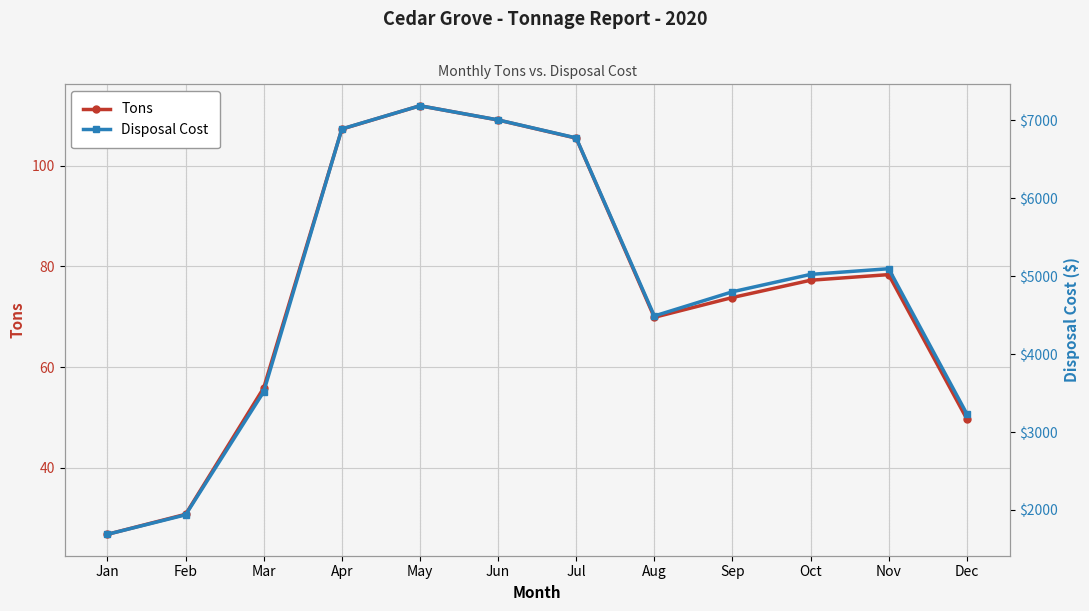

True or false: Disposal Cost has a value of 6889.1 at Apr.

True